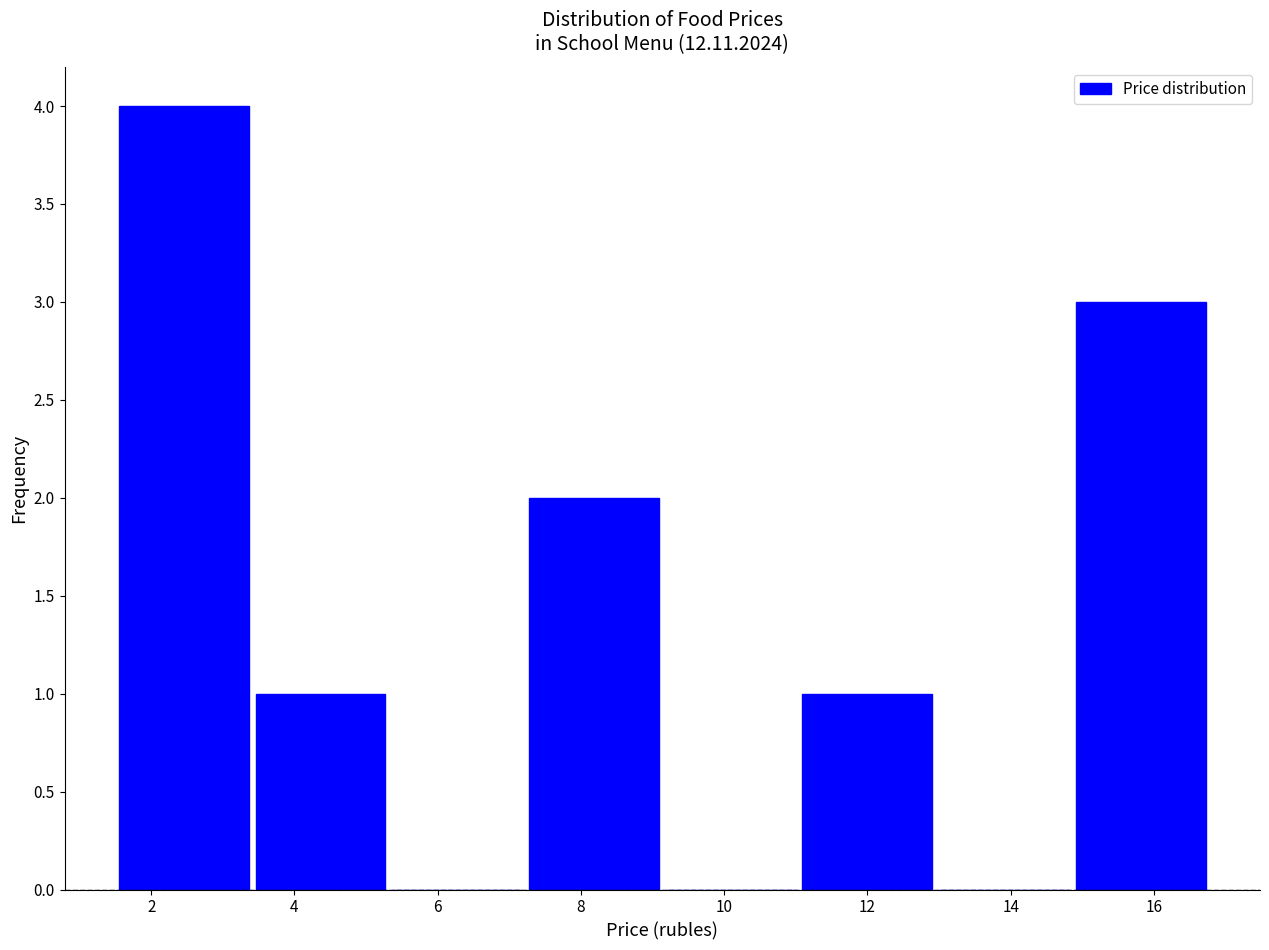

Which range on the x-axis has the tallest bar?

1.6 to 3.4